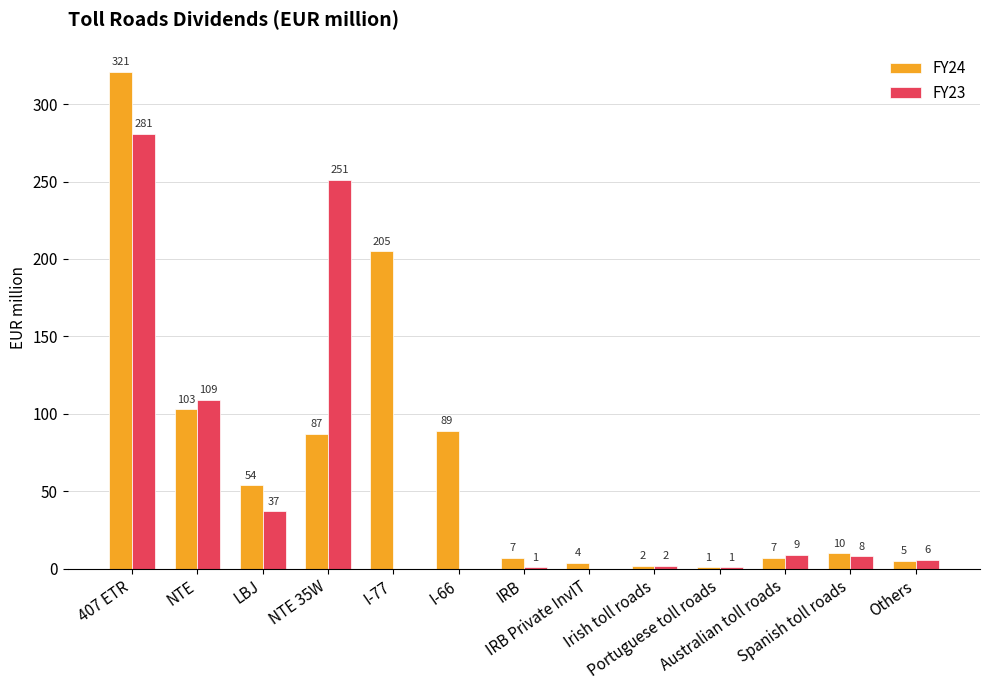

Reading left to right, what are all the values shown in this chart?

FY24: 407 ETR=321	NTE=103	LBJ=54	NTE 35W=87	I-77=205	I-66=89	IRB=7	IRB Private InvIT=4	Irish toll roads=2	Portuguese toll roads=1	Australian toll roads=7	Spanish toll roads=10	Others=5
FY23: 407 ETR=281	NTE=109	LBJ=37	NTE 35W=251	I-77=0	I-66=0	IRB=1	IRB Private InvIT=0	Irish toll roads=2	Portuguese toll roads=1	Australian toll roads=9	Spanish toll roads=8	Others=6